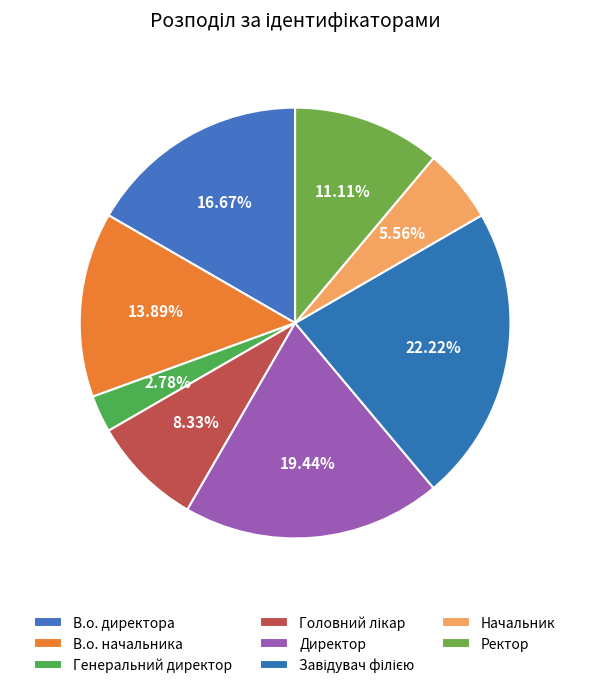

What is the largest slice in the pie chart?

Завідувач філією